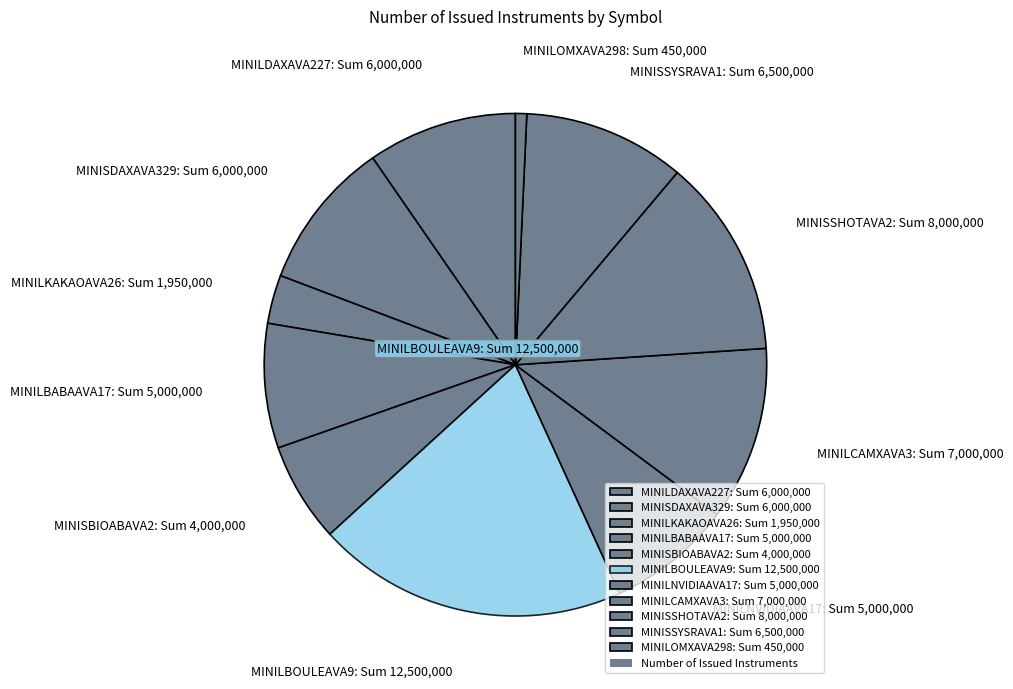

Which category has the smallest portion of the pie?

MINILOMXAVA298